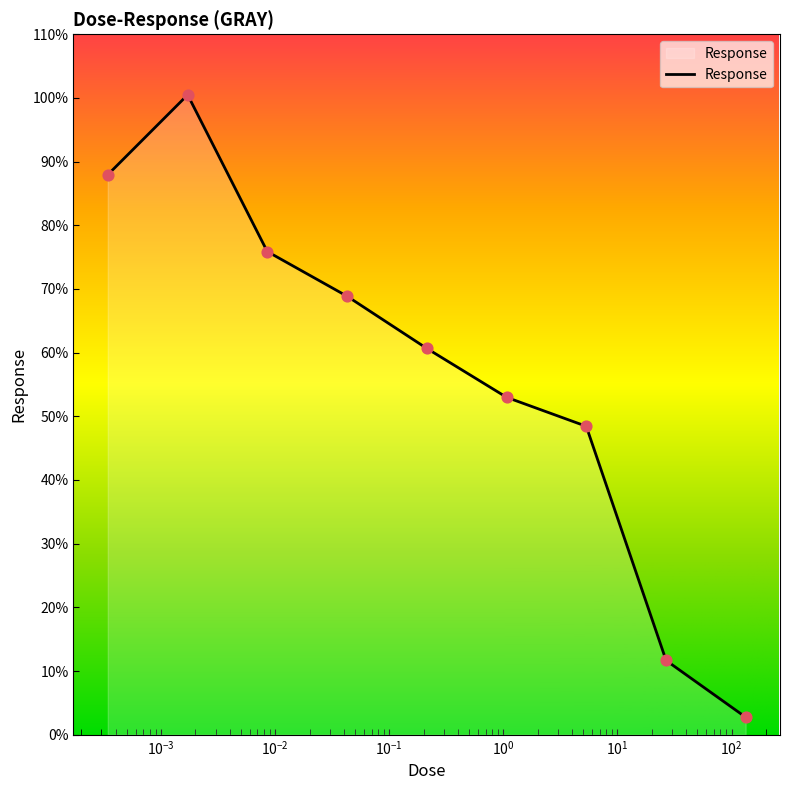

What is the difference between the maximum and minimum values?

97.7